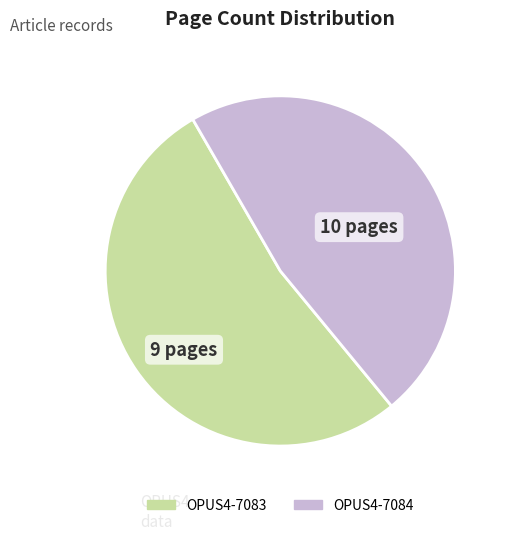

Which category accounts for the majority?

OPUS4-7083